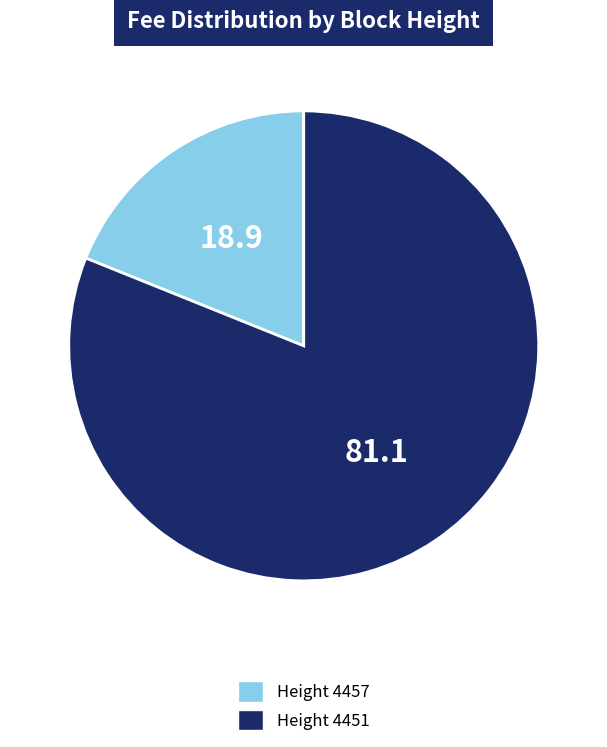

How many segments does this pie chart have?

2